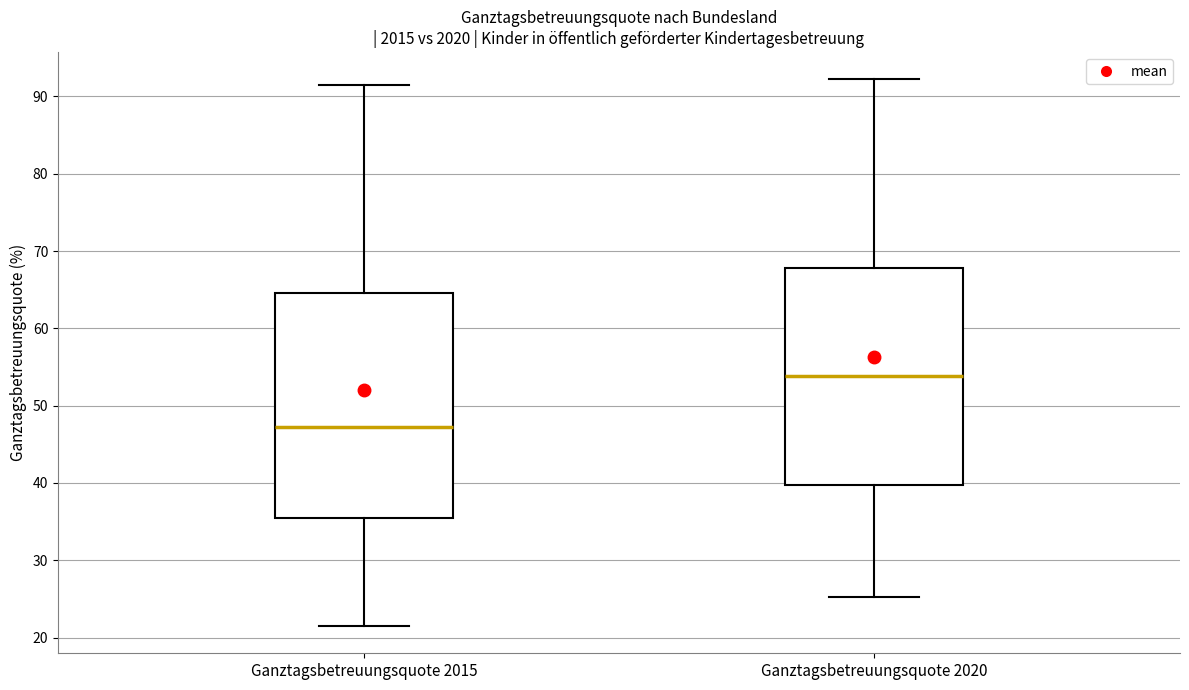

Reading left to right, read every box against the y-axis: the position of its median line, the range the box covers, and the ends of its whiskers. The values are not printed on the chart, so give them approximately, as read against the axis.

Ganztagsbetreuungsquote 2015: median 47, box 36 to 65, whiskers 22 to 92
Ganztagsbetreuungsquote 2020: median 54, box 40 to 68, whiskers 25 to 92